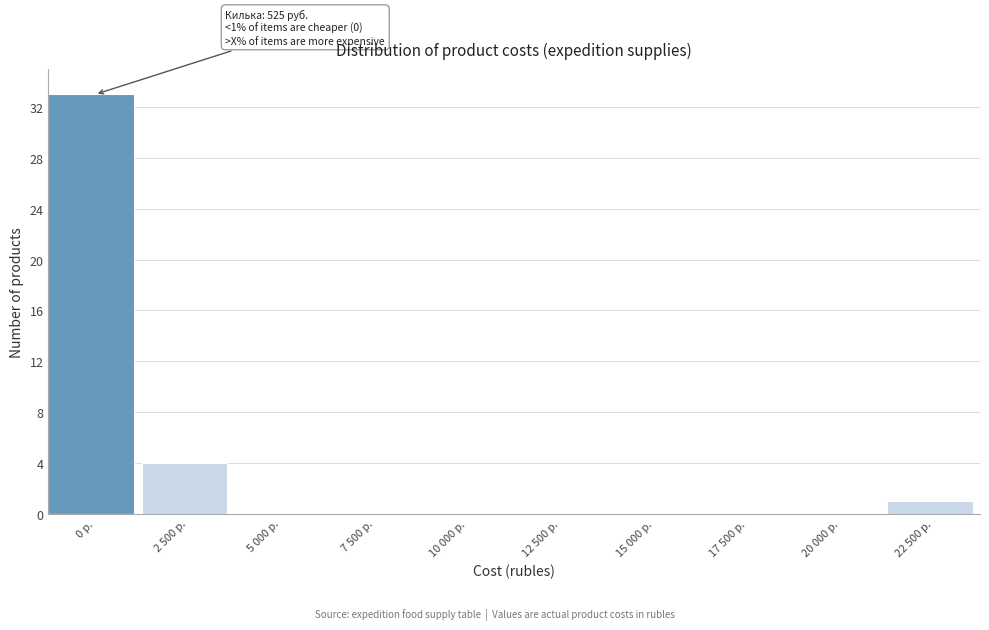

Reading right to left, what are all the values shown in this chart?

22 500 р.=1	20 000 р.=0	17 500 р.=0	15 000 р.=0	12 500 р.=0	10 000 р.=0	7 500 р.=0	5 000 р.=0	2 500 р.=4	0 р.=33